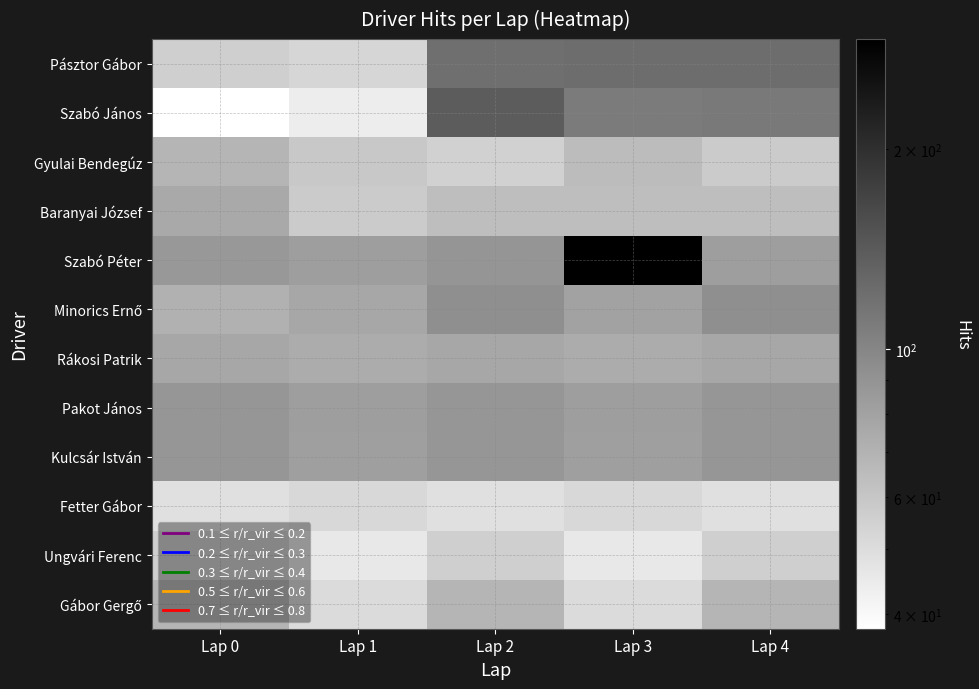

How many data points does each series have?

5